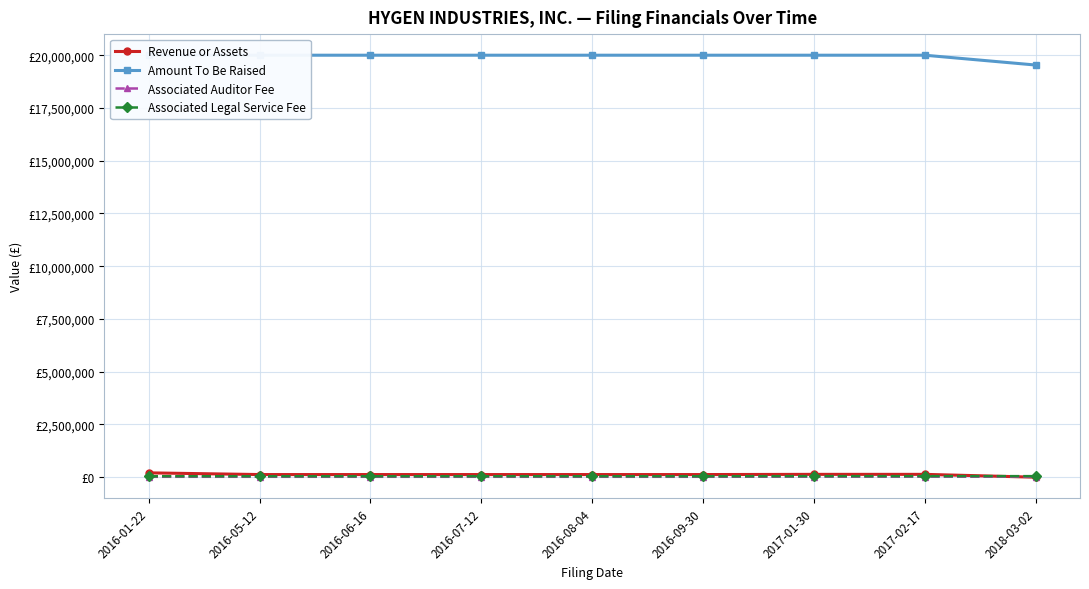

How many data points does each series have?

9